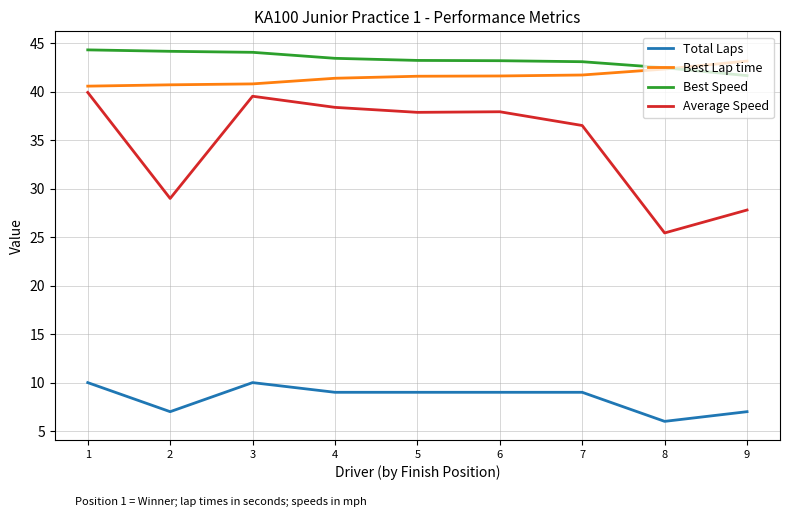

Which series has the largest range (max minus min)?

Average Speed